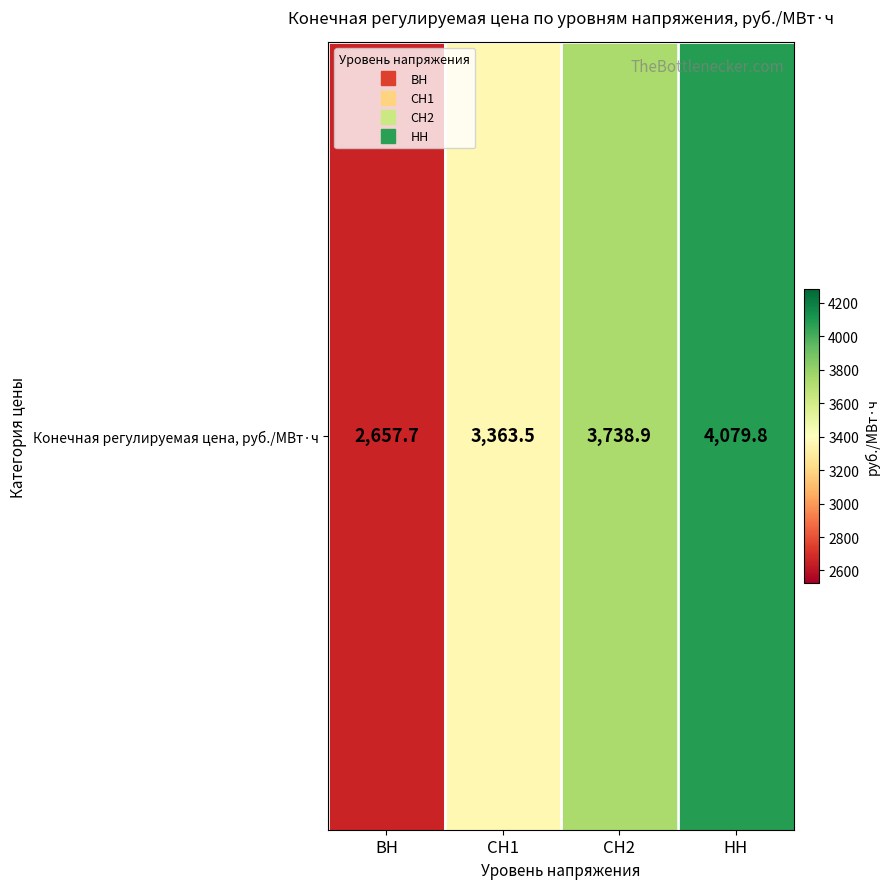

Reading right to left, transcribe all the data shown in this chart.

НН=4079.8	СН2=3738.9	СН1=3363.5	ВН=2657.7